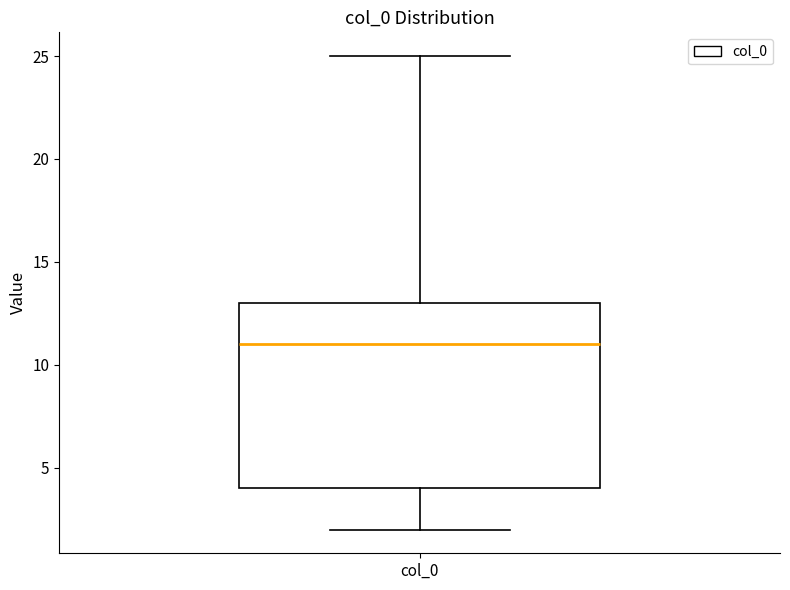

Read this box plot against the y-axis: the position of the median line, the range covered by the box, and the ends of both whiskers. The values are not printed on the chart, so give them approximately, as read against the axis.

median 11, box 4 to 13, whiskers 2 to 25